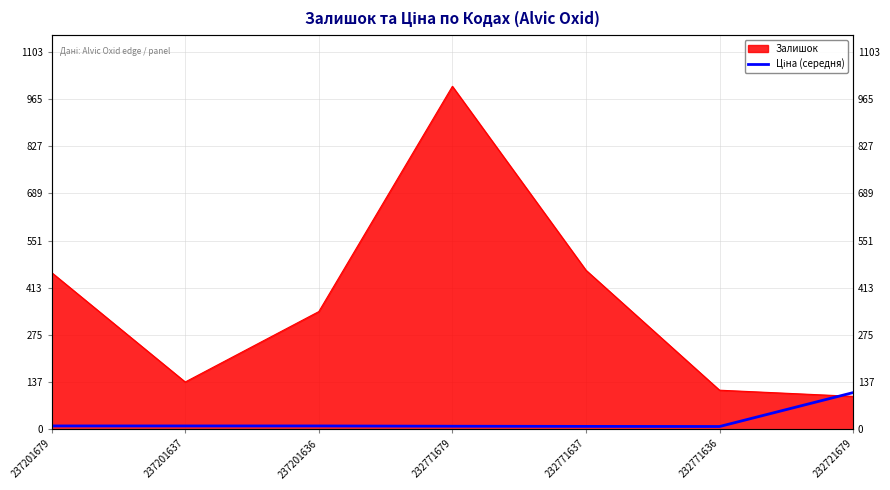

The value at 232721679 is 107.0. True or false?

True